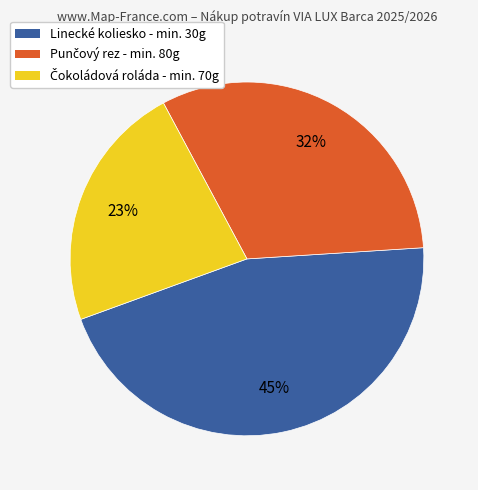

Which slice is the largest?

Linecké koliesko - min. 30g